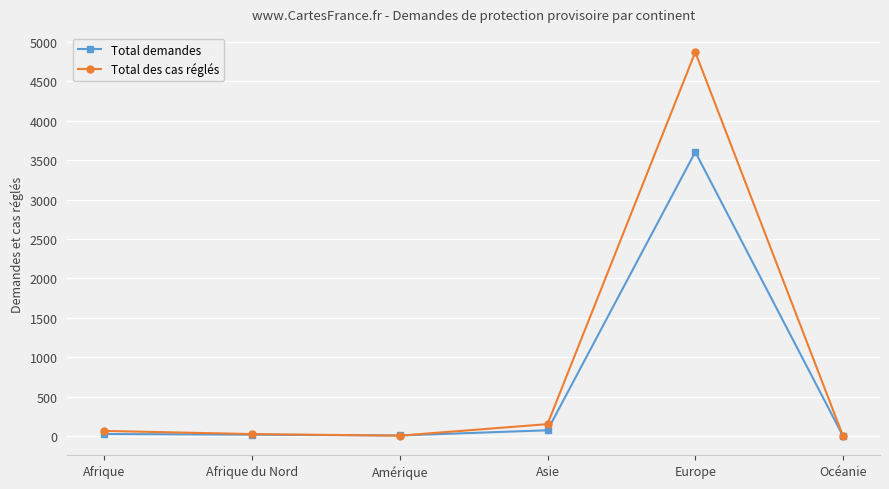

The Total des cas réglés series shows 1560 at Europe. True or false?

False